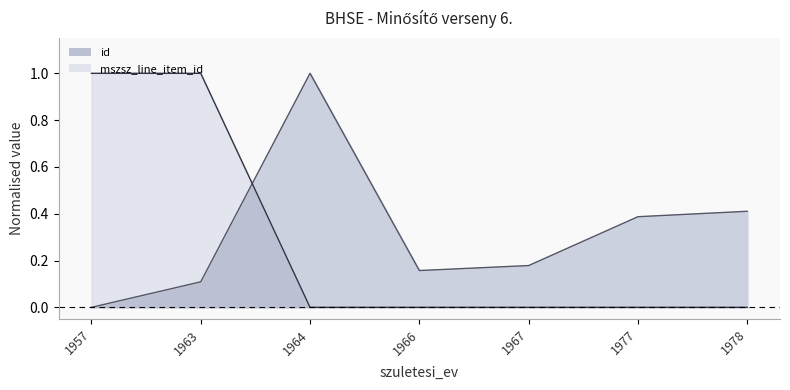

Which category has the lowest value in the id series?

1957